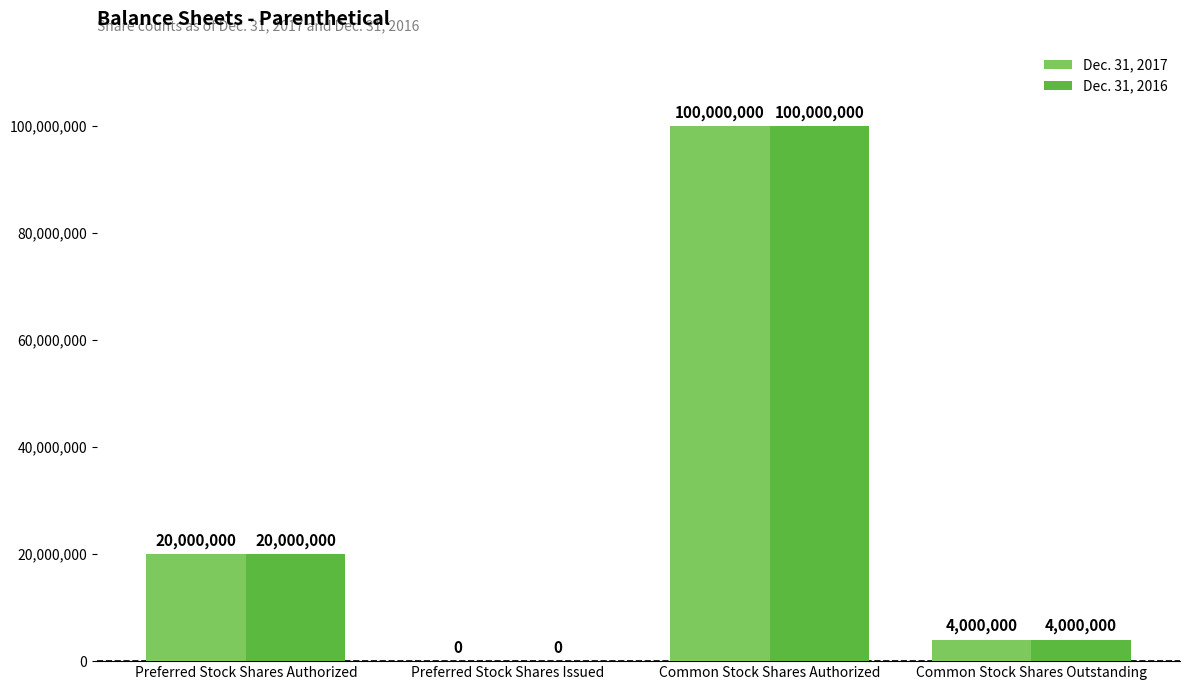

Is the value of Dec. 31, 2017 at Preferred Stock Shares Issued greater than the value of Dec. 31, 2016 at Preferred Stock Shares Authorized?

No